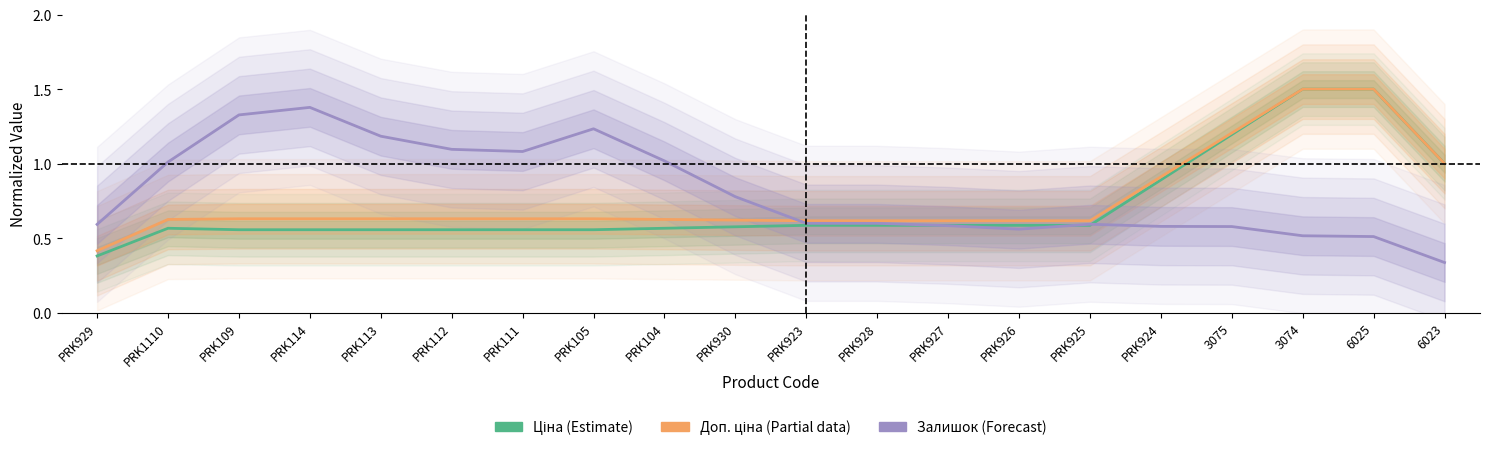

Does the chart have visible grid lines?

No